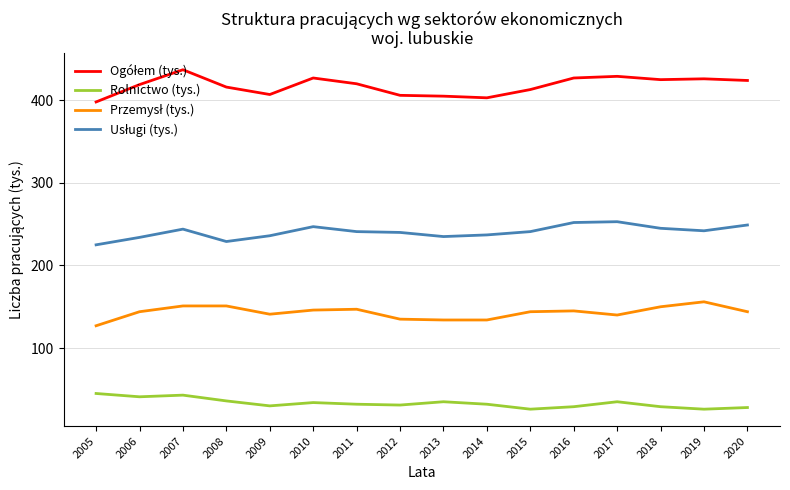

What is the difference between the highest and lowest values at 2014?

371